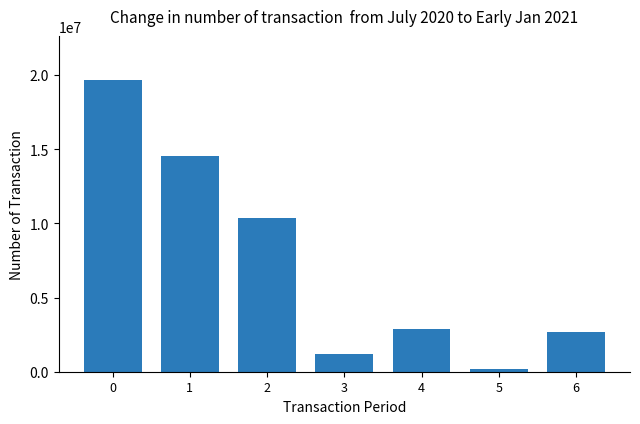

What is the greatest value displayed?

19679100